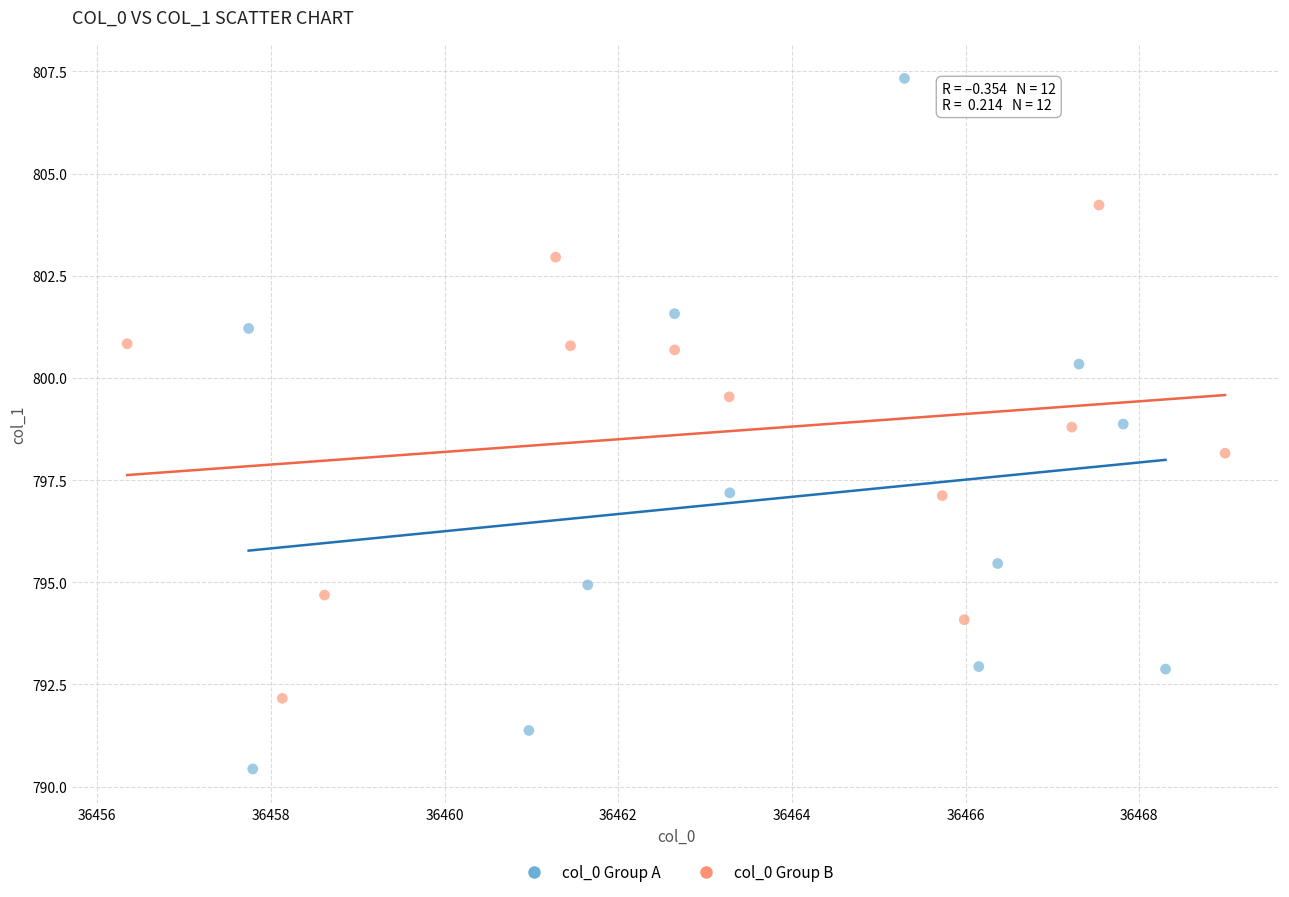

Which series contains the lowest Y value?

col_0 Group A